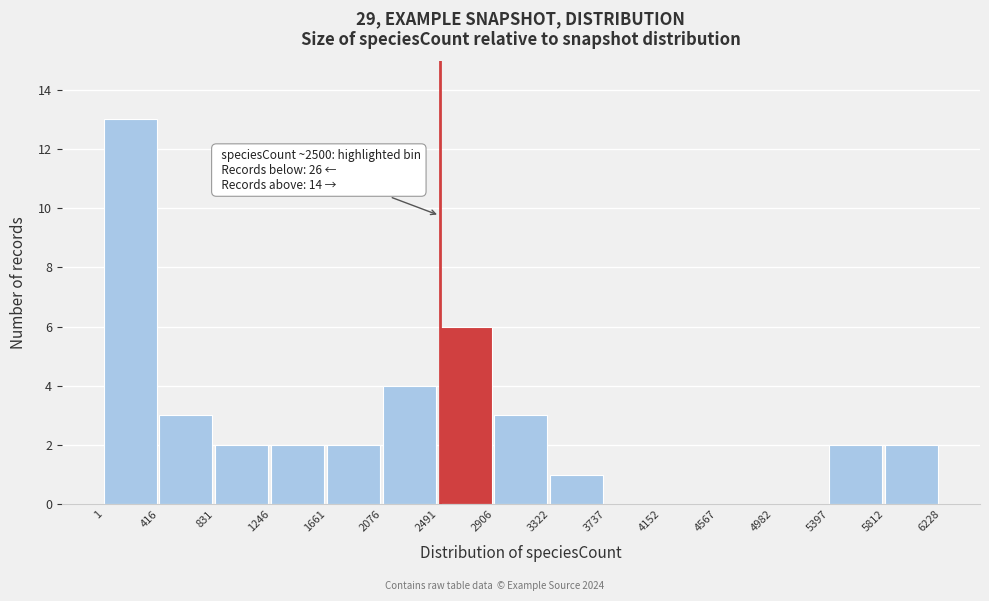

Which range on the x-axis has the tallest bar?

1 to 416